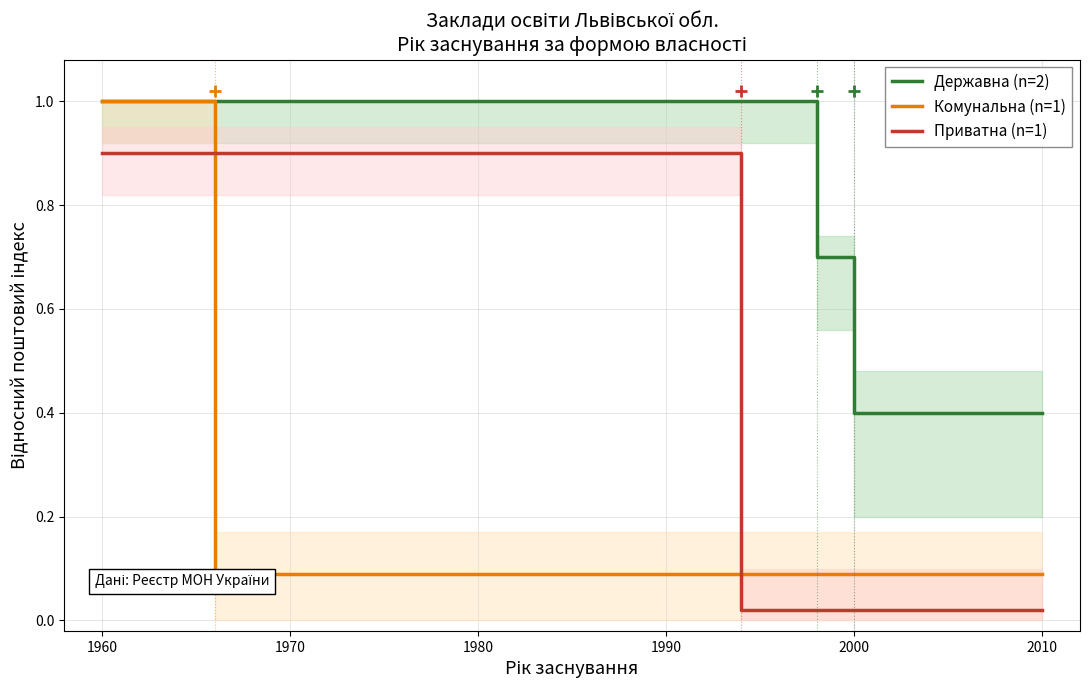

At how many categories does at least one series exceed 0?

19